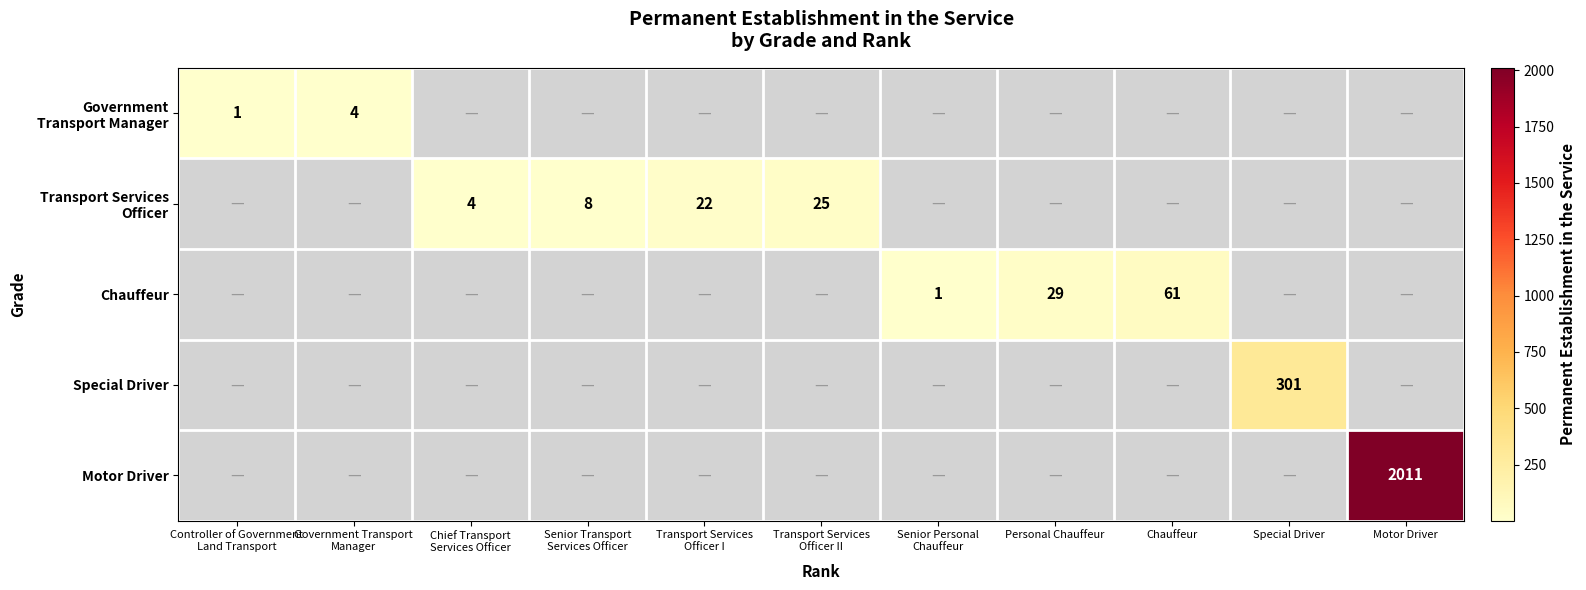

Count the Transport Services Officer values in the range 0 to 8.

9